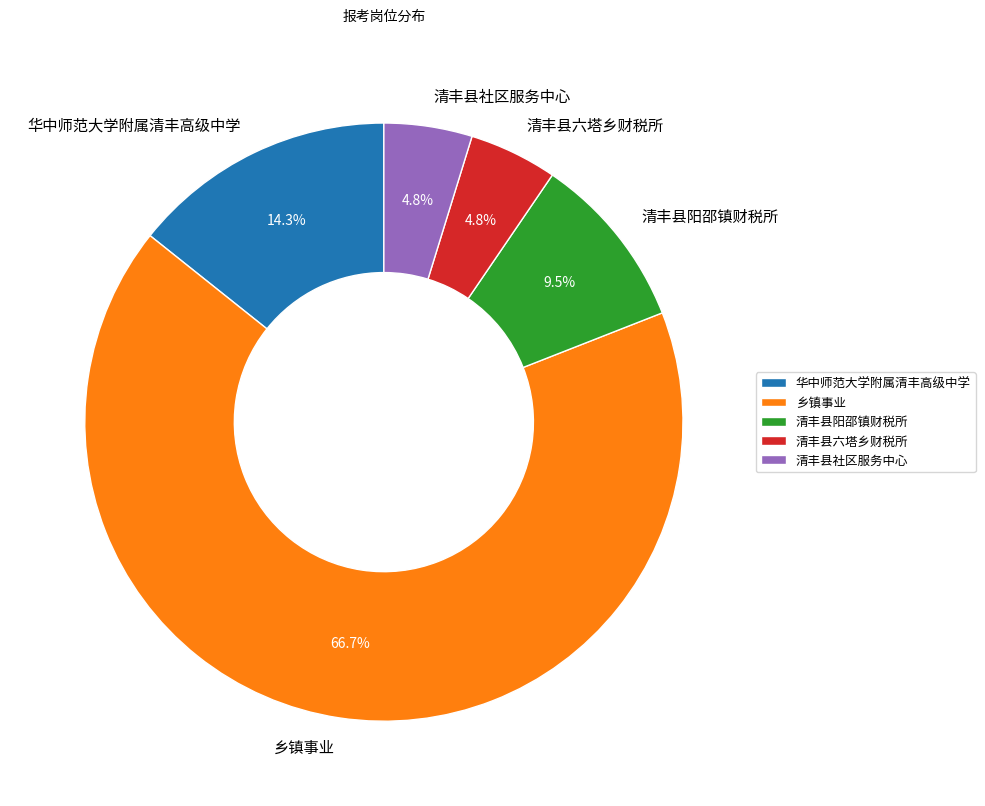

How many segments does this pie chart have?

5